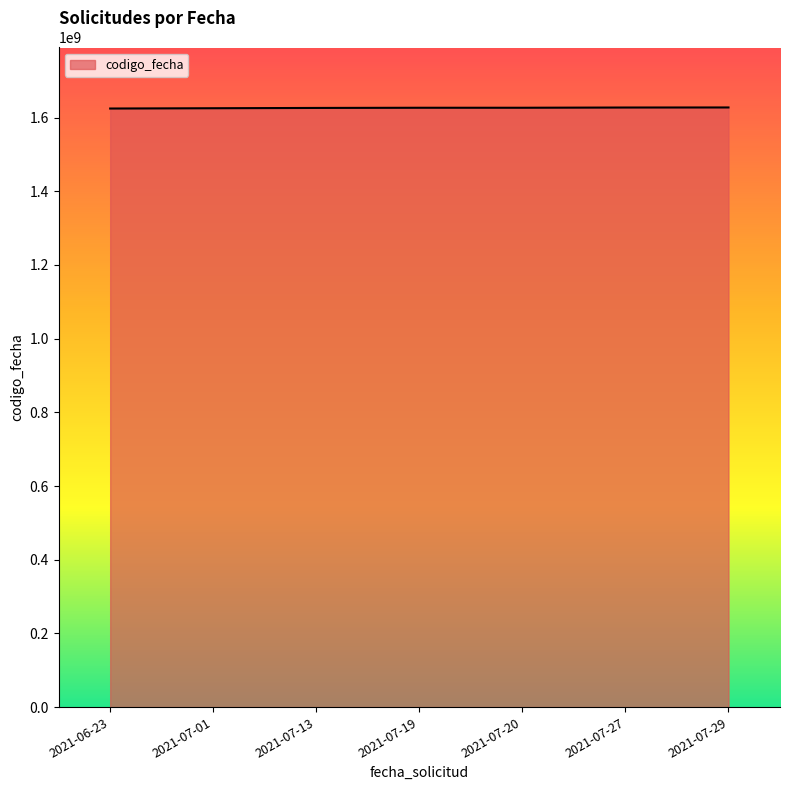

What position from the left is 2021-07-13?

3